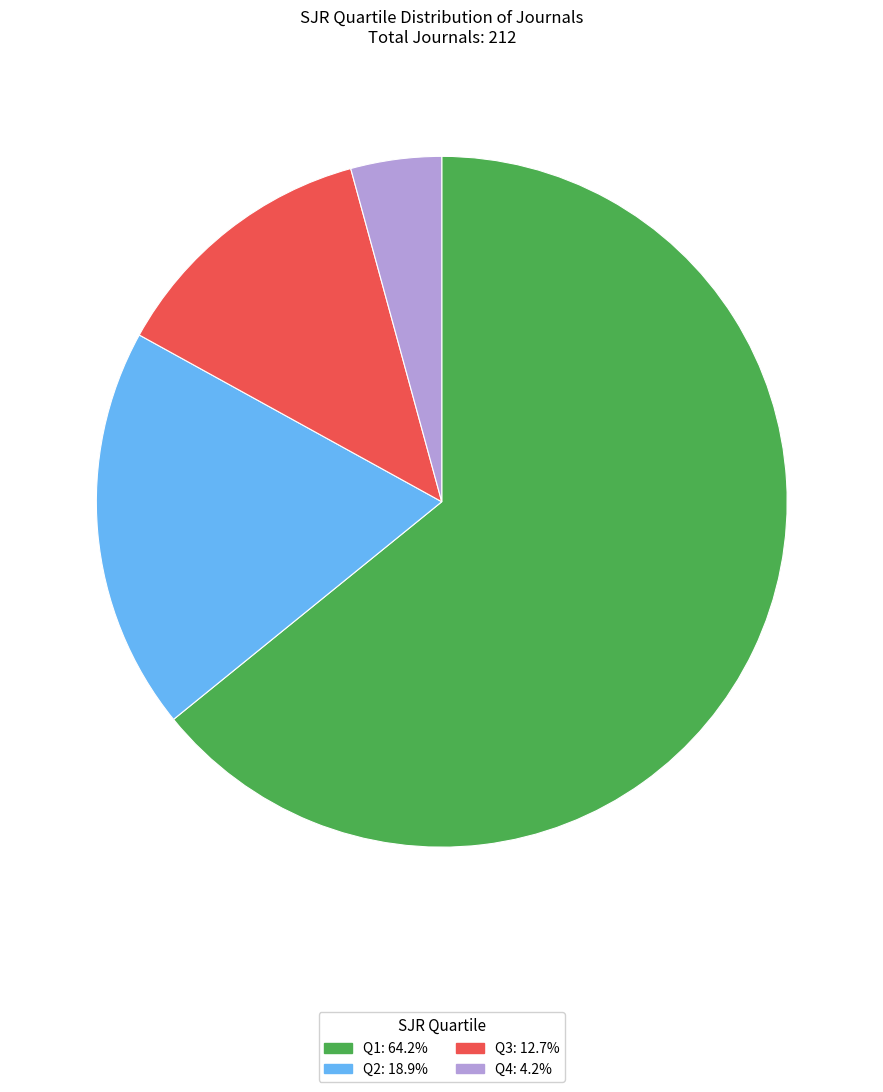

Count the number of slices in the pie.

4